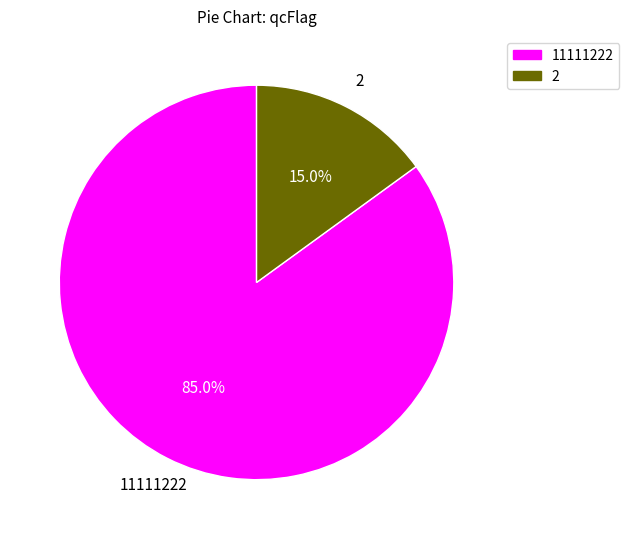

Is 11111222 the majority of the pie?

Yes